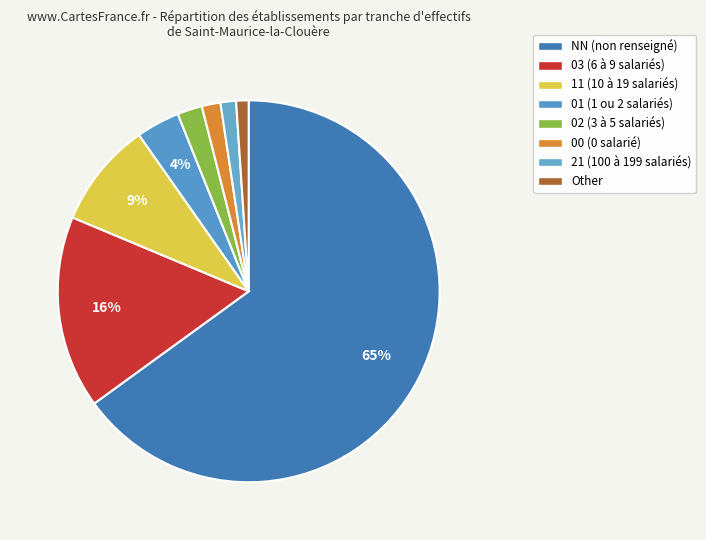

How many segments does this pie chart have?

8